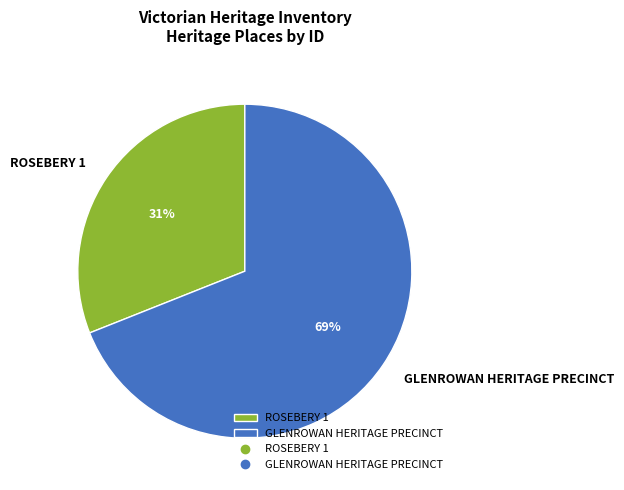

Between GLENROWAN HERITAGE PRECINCT and ROSEBERY 1, which is larger?

GLENROWAN HERITAGE PRECINCT